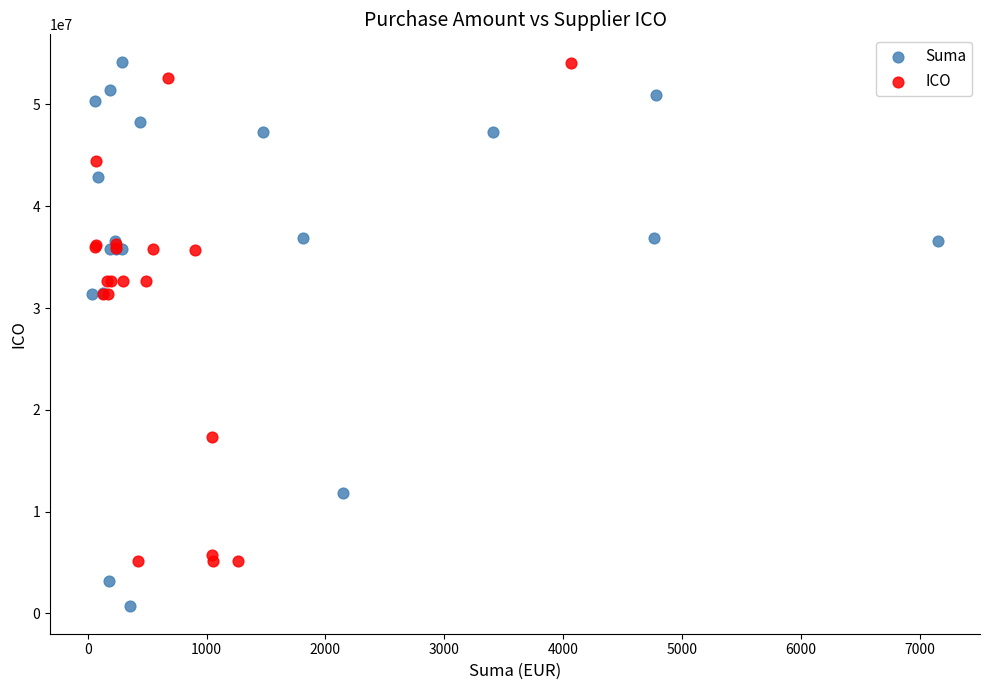

Which series has the largest Y range (max minus min)?

Suma